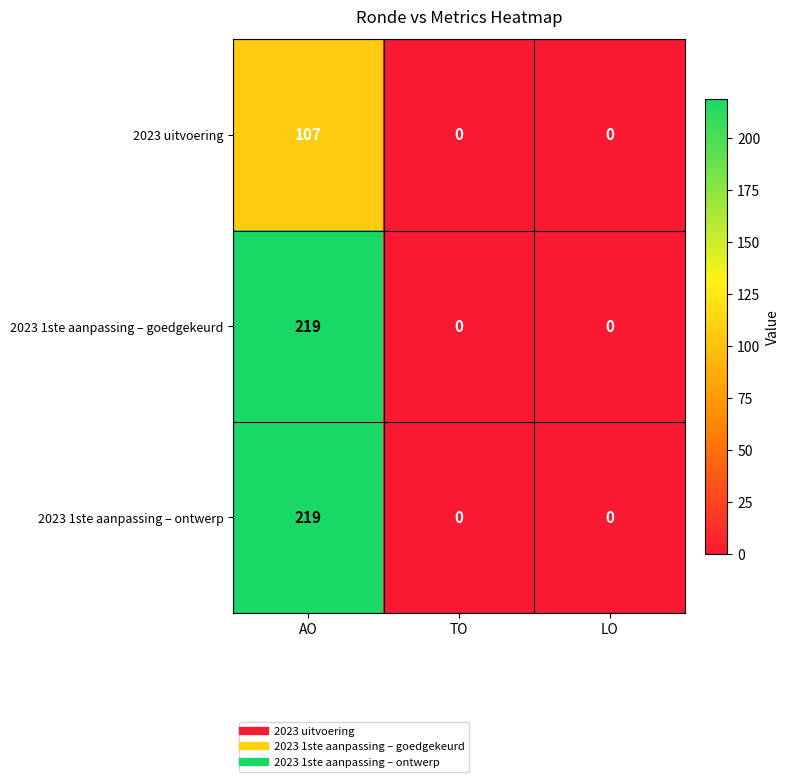

True or false: 2023 1ste aanpassing – goedgekeurd has a value of -130 at TO.

False